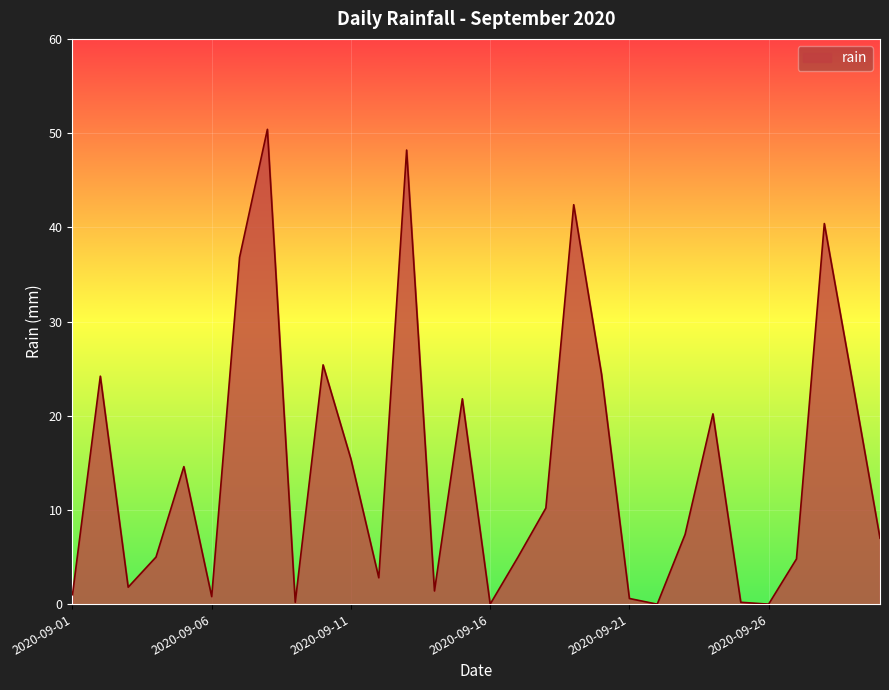

What is the maximum value shown in the chart?

50.4